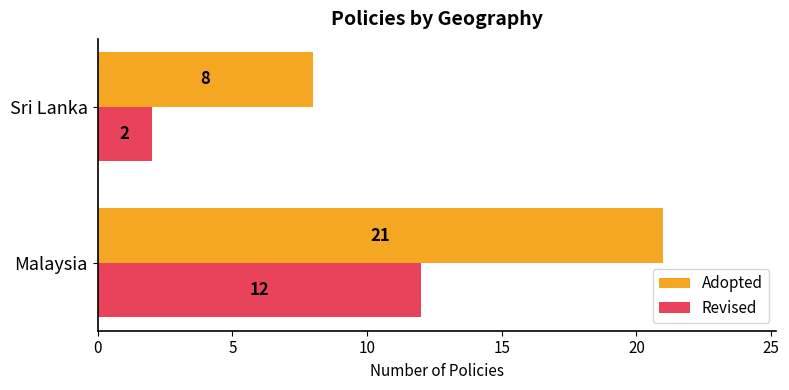

The value of Adopted at Sri Lanka is 12. True or false?

False